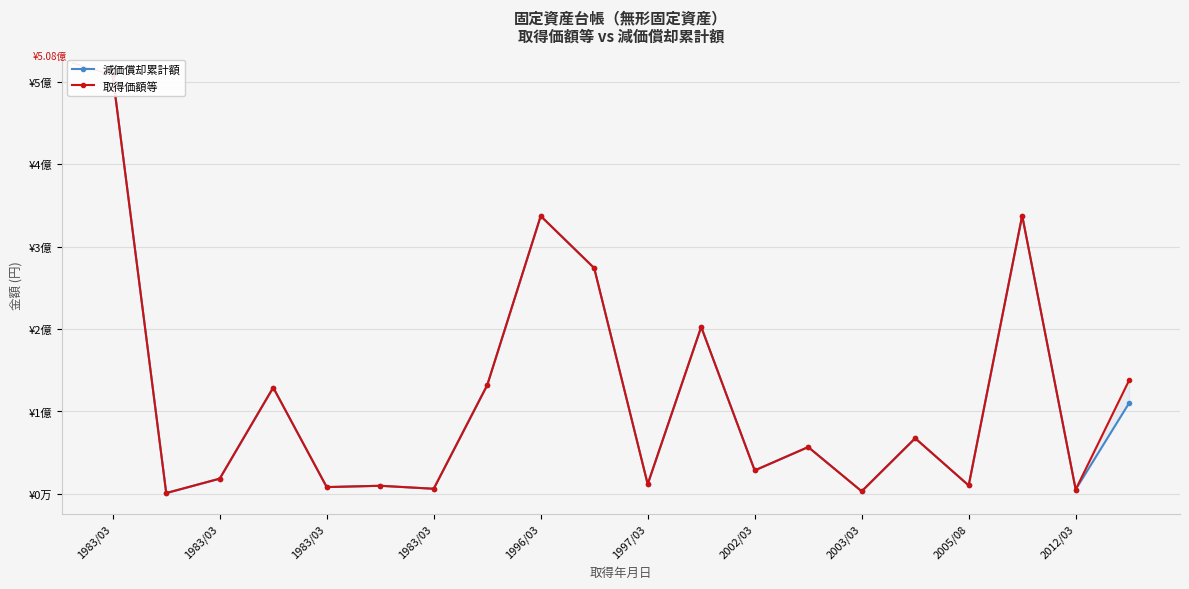

True or false: 取得価額等 and 減価償却累計額 intersect in this chart.

False